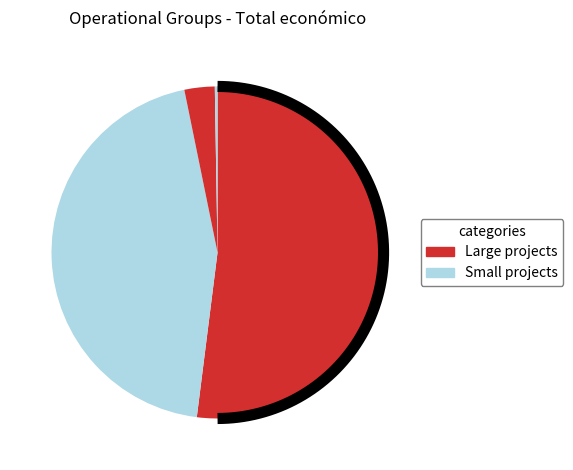

How many slices are in this pie chart?

4